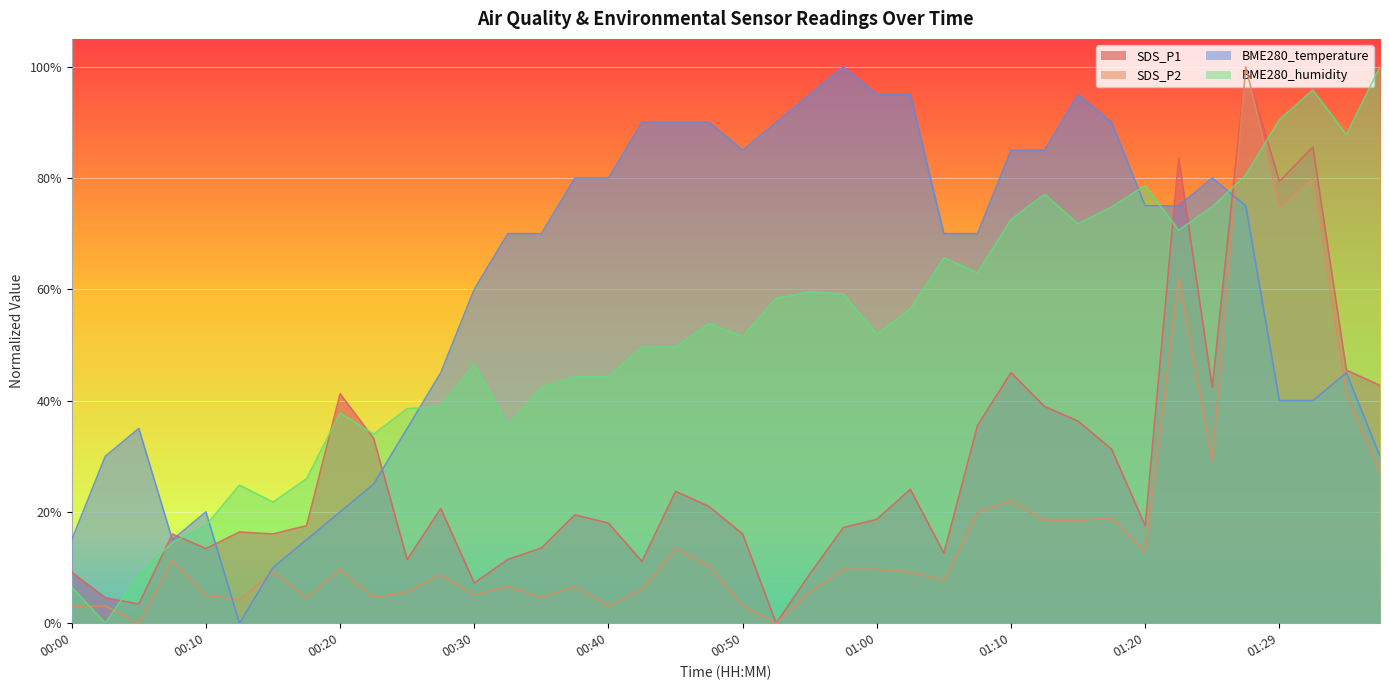

Between 00:00 and 01:17, which is larger?

01:17